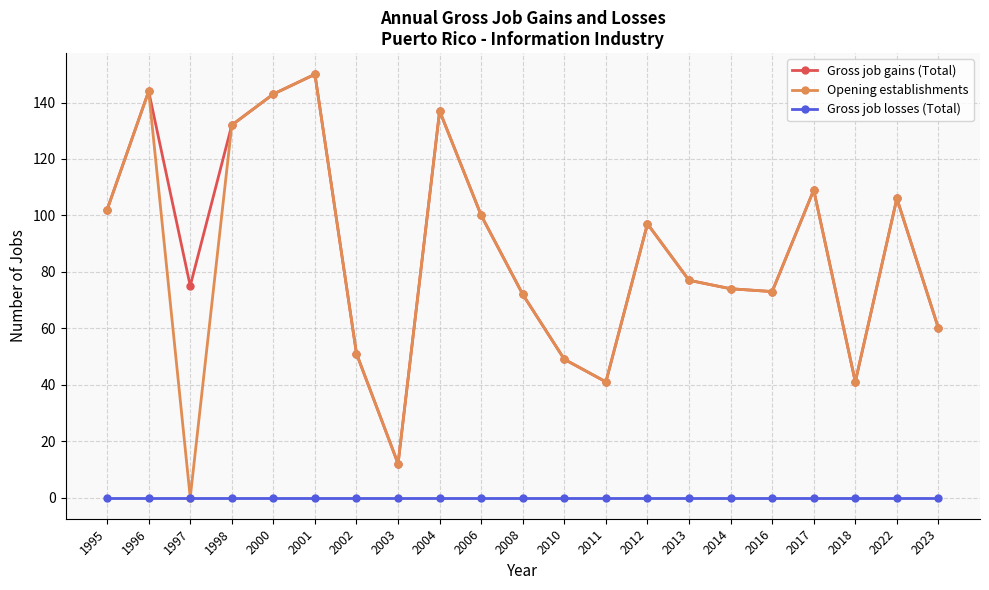

At which category is the sum across all series the highest?

2001